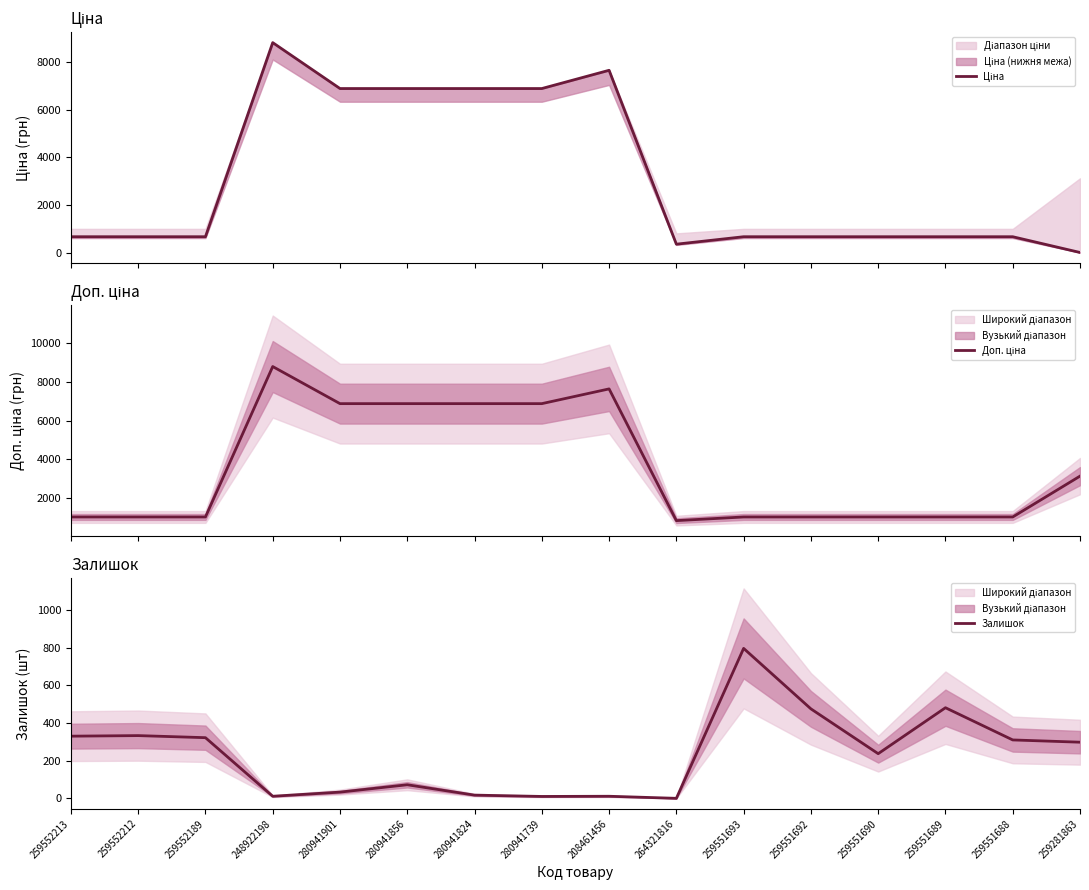

Reading left to right, extract all data points from this chart.

Ціна: 689.1	689.1	689.1	8797.6	6879.5	6879.5	6879.5	6879.5	7641.9	377.9	689.1	689.1	689.1	689.1	689.1	31.3
Доп. ціна: 1017.8	1017.8	1017.8	8797.6	6879.5	6879.5	6879.5	6879.5	7641.9	829.0	1017.8	1017.8	1017.8	1017.8	1017.8	3130.0
Залишок: 330.0	333.0	322.0	11.0	33.0	72.0	17.0	10.0	11.0	0.0	796.0	475.0	237.0	481.0	310.0	298.0